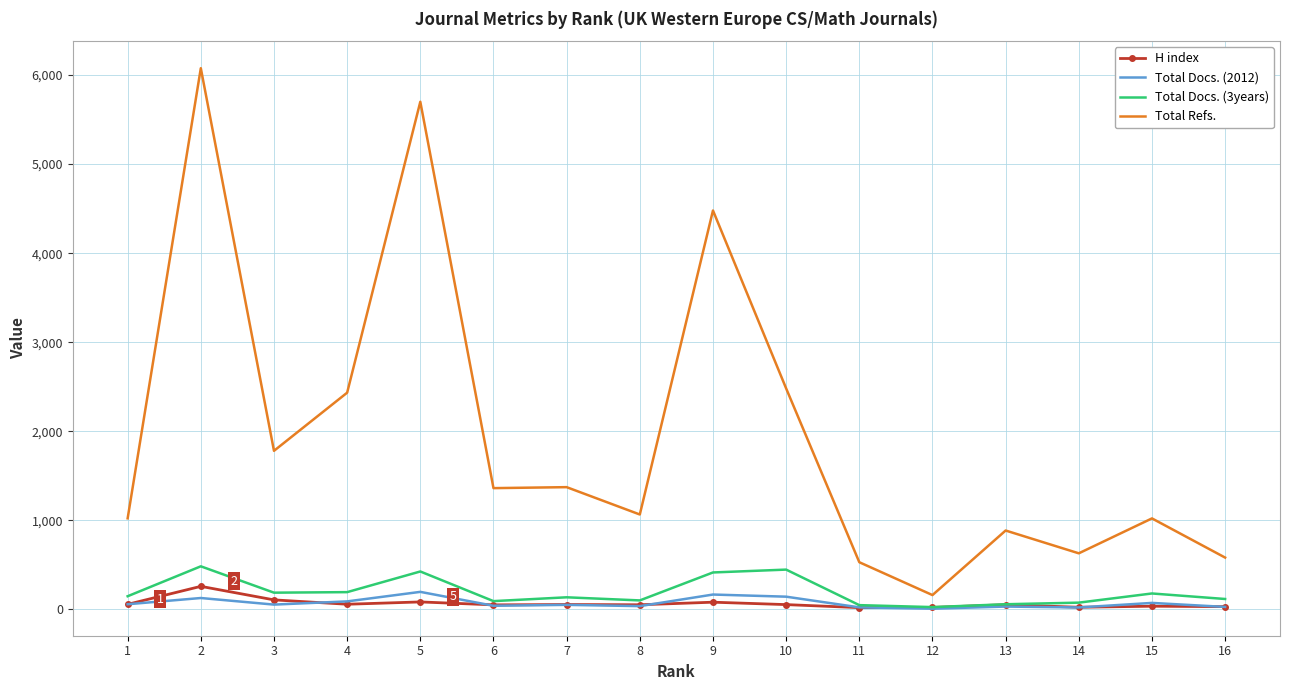

True or false: Total Docs. (3years) and Total Refs. intersect in this chart.

False